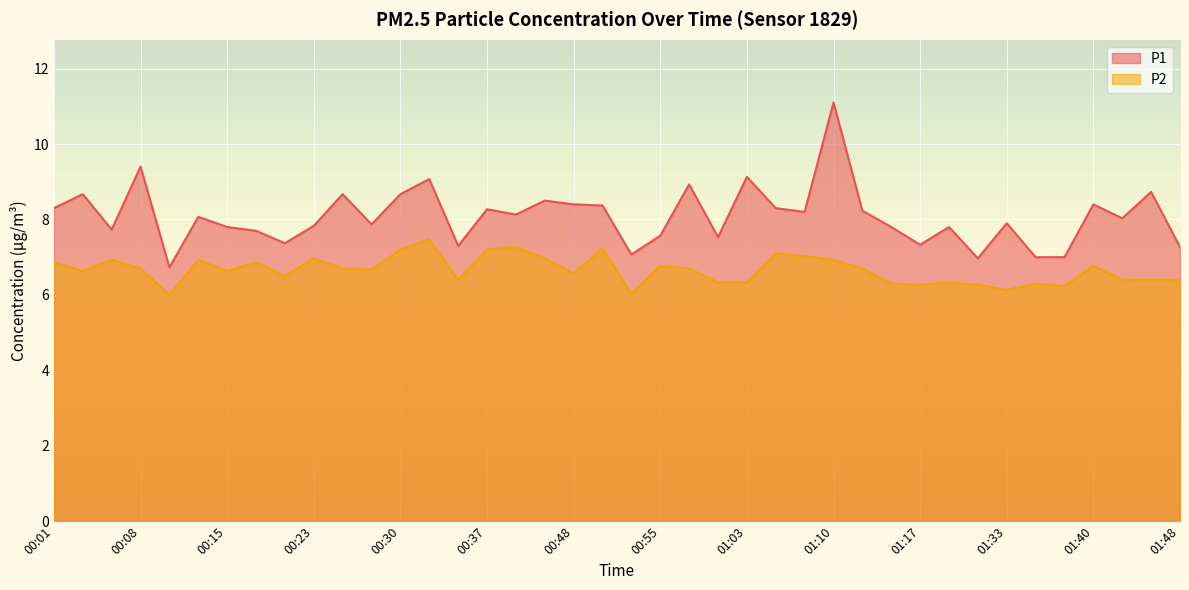

The value of P2 at 00:11 is 6.0. True or false?

True